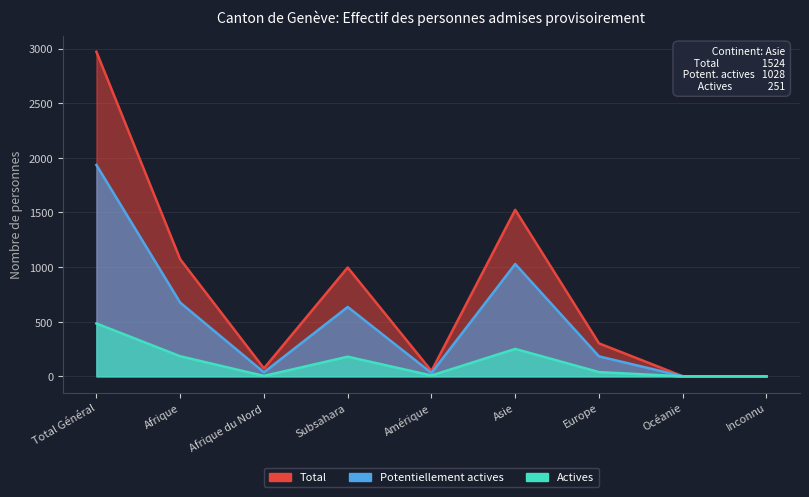

What is the value of the Actives point at the 1st from the left?

484